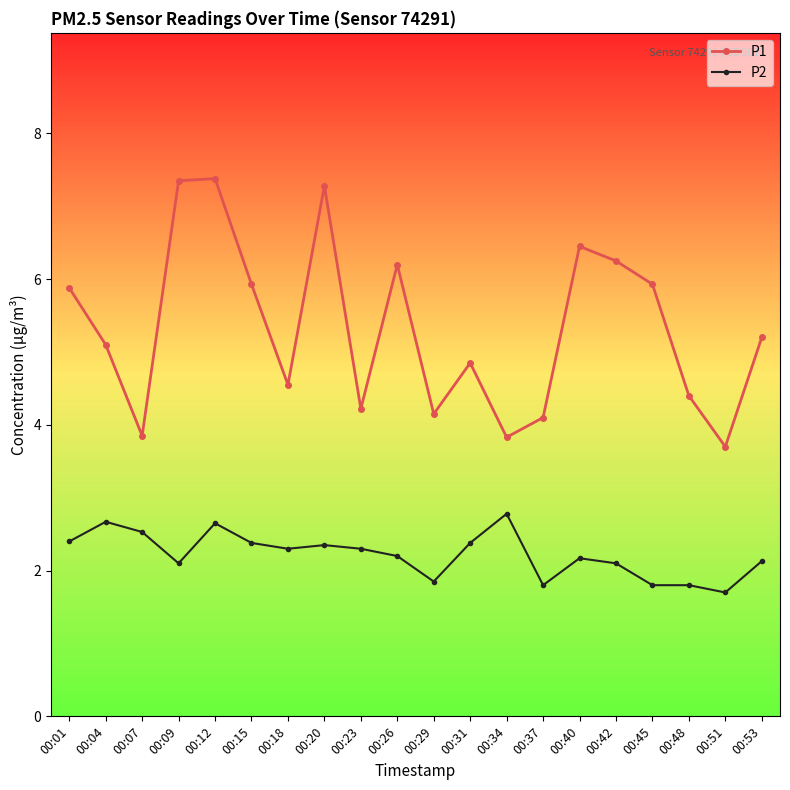

Where is the first local maximum for P2?

00:04